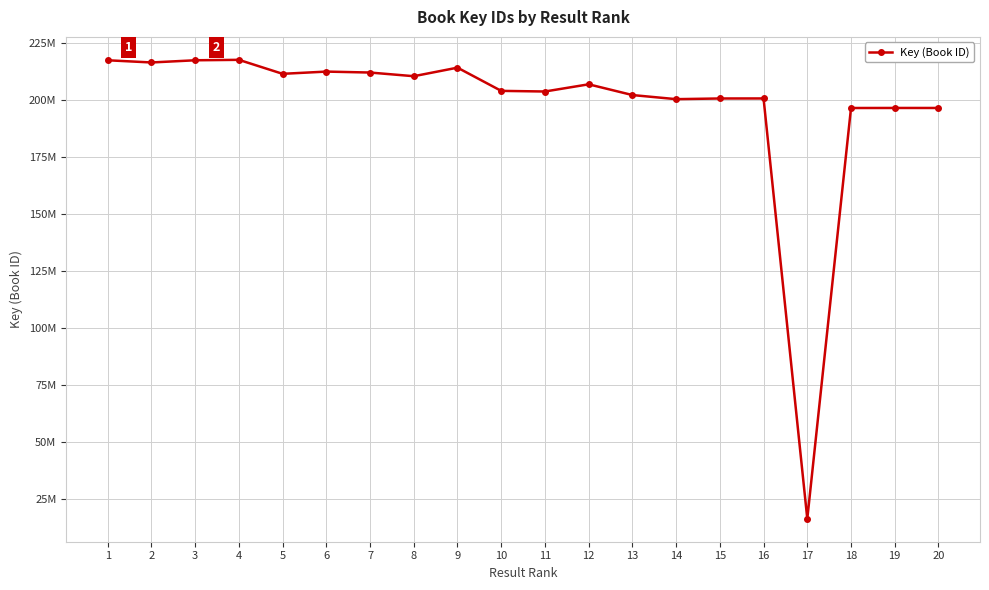

Is this an area chart (filled region under the line)?

No